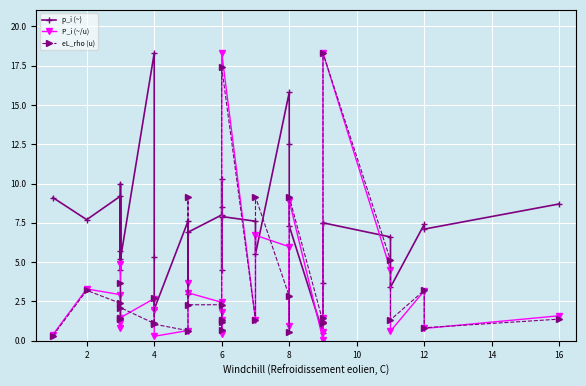

True or false: P_i (~/u) and eL_rho (u) cross at least once.

True